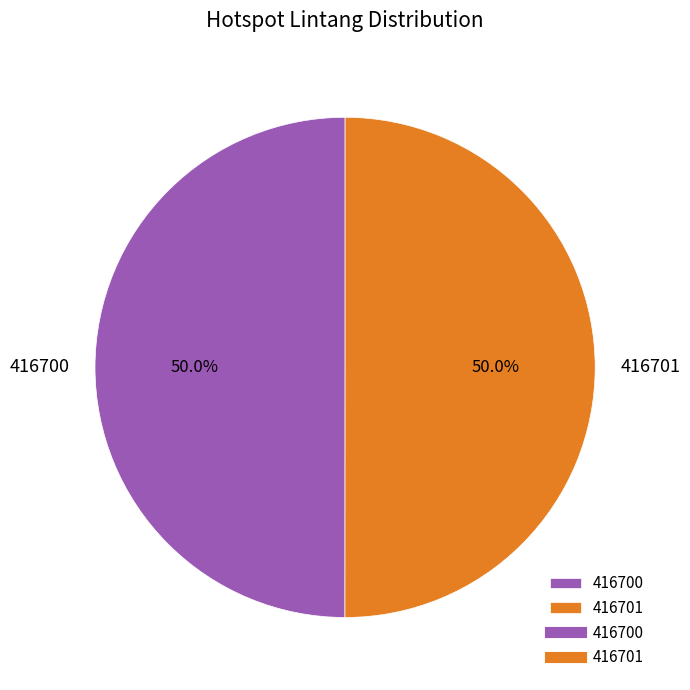

Combined, what portion of the pie is 416701 and 416700?

100.0%